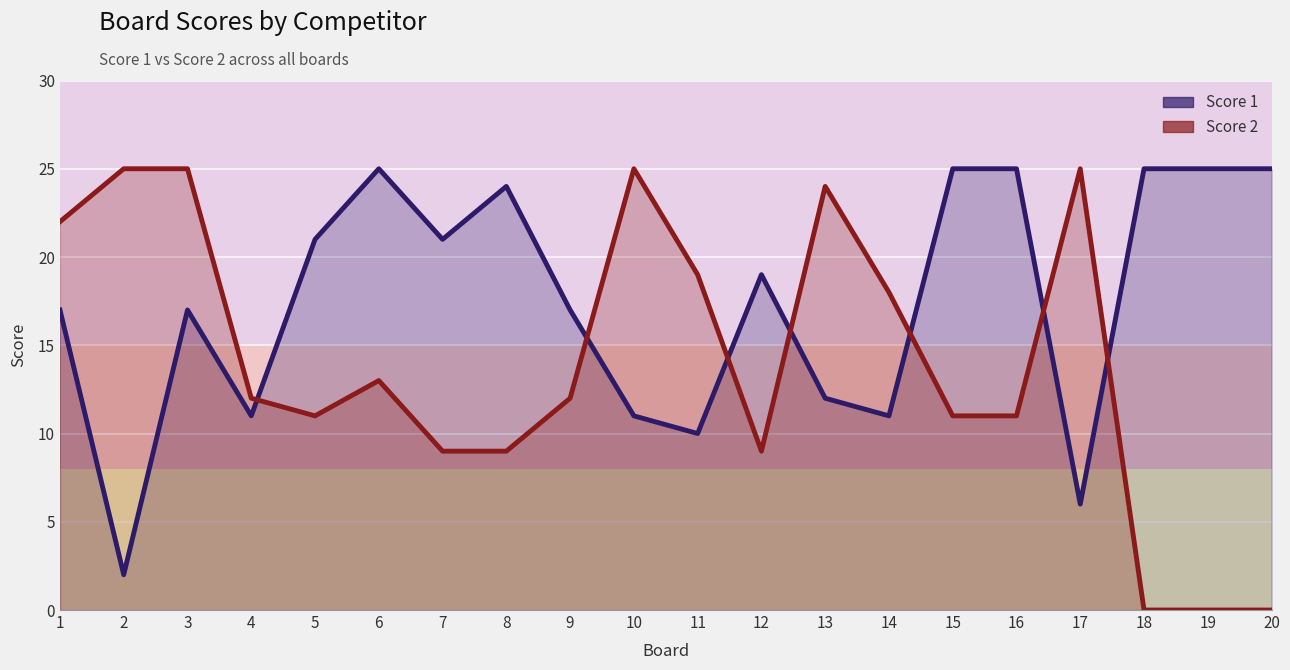

What is the difference between the second highest and second lowest values in the Score 1 series?

19